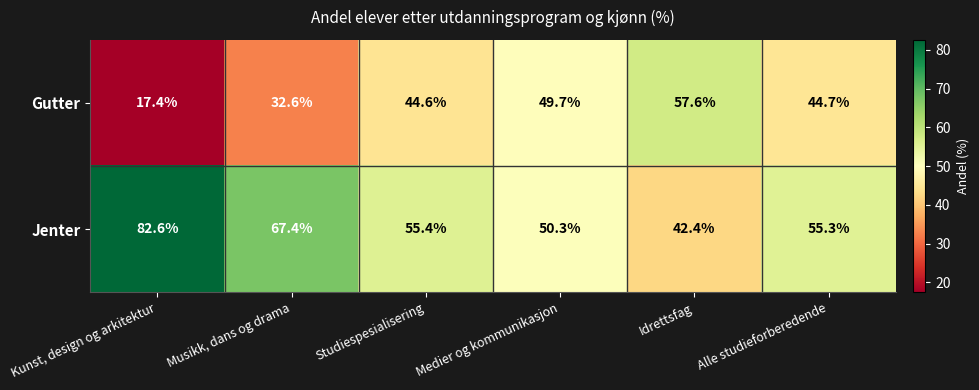

What is the average value of the Jenter series?

58.9